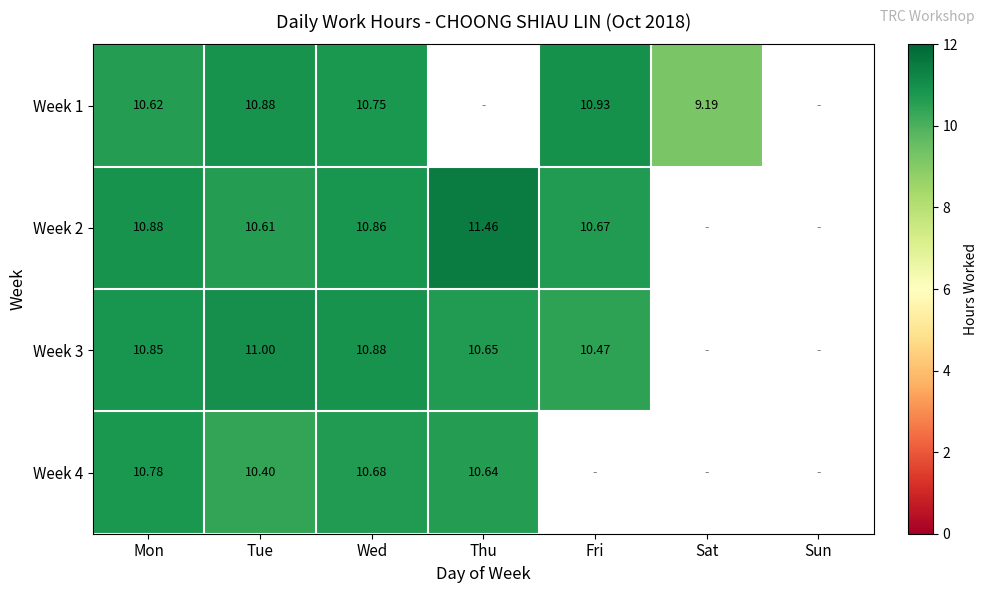

The Week 2 series shows 10.9 at Wed. True or false?

True